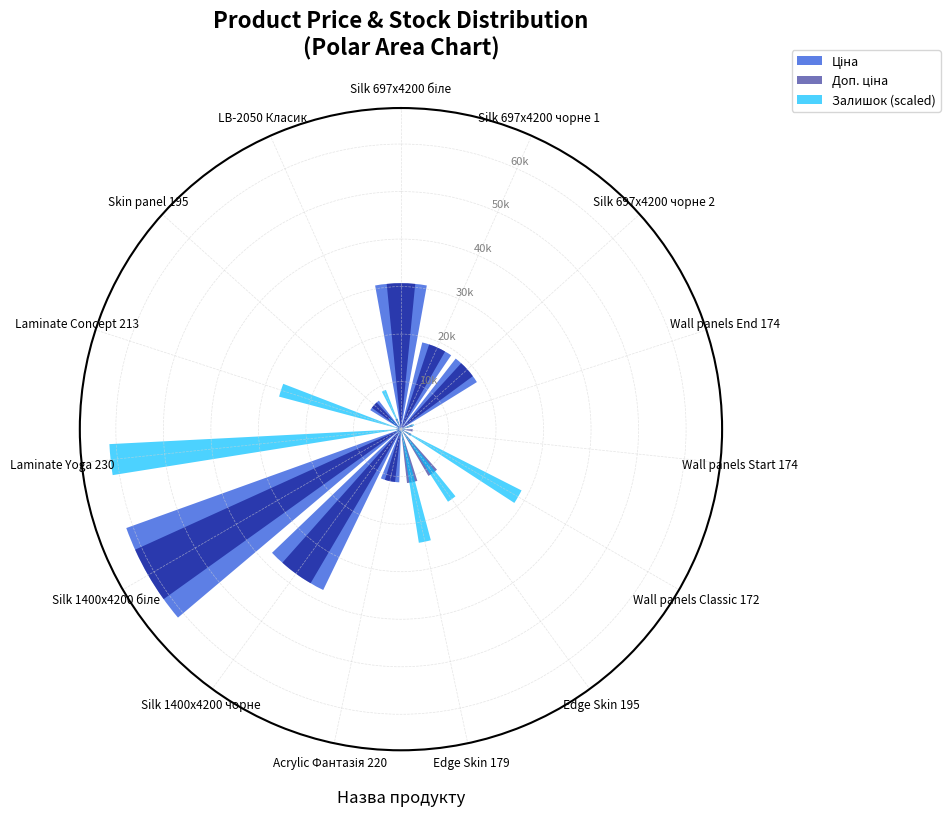

What is the maximum value for Залишок (scaled)?

61434.3